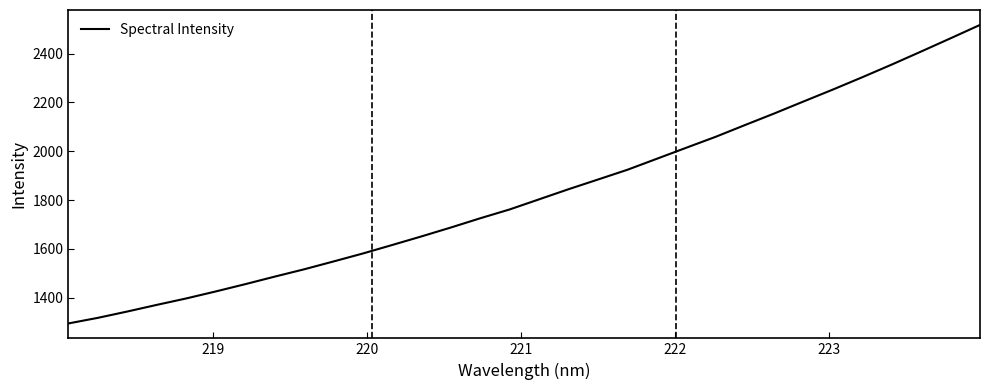

What is the smallest value displayed?

1294.5